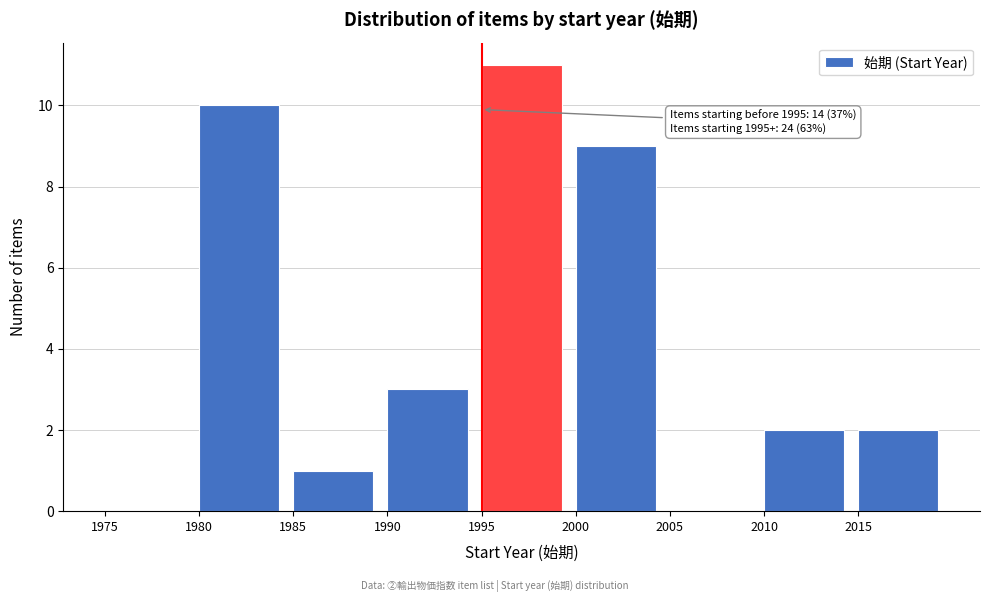

Which range on the x-axis has the tallest bar?

1995 to 2000